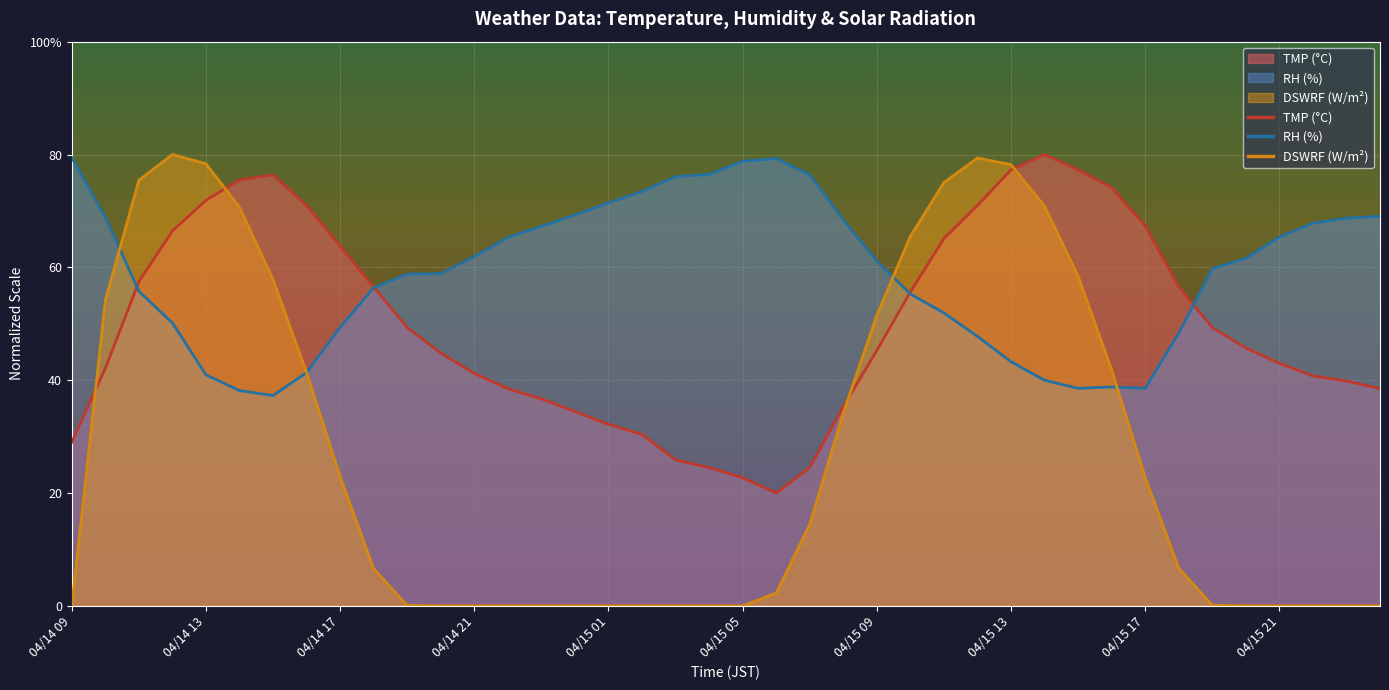

What are all the series names shown in the legend?

TMP, RH, DSWRF